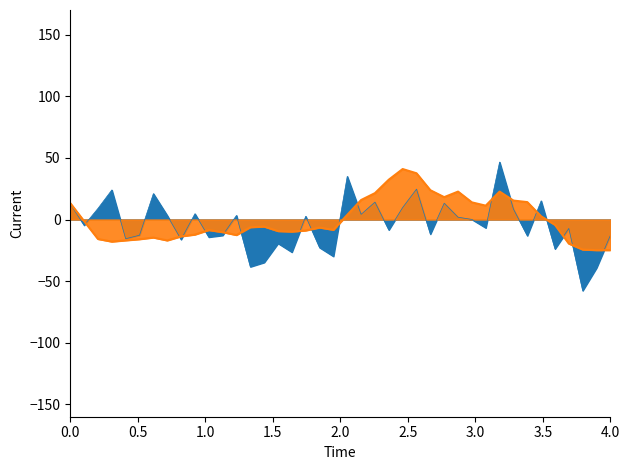

Is it true that the value at 00:22 is -17.0?

True